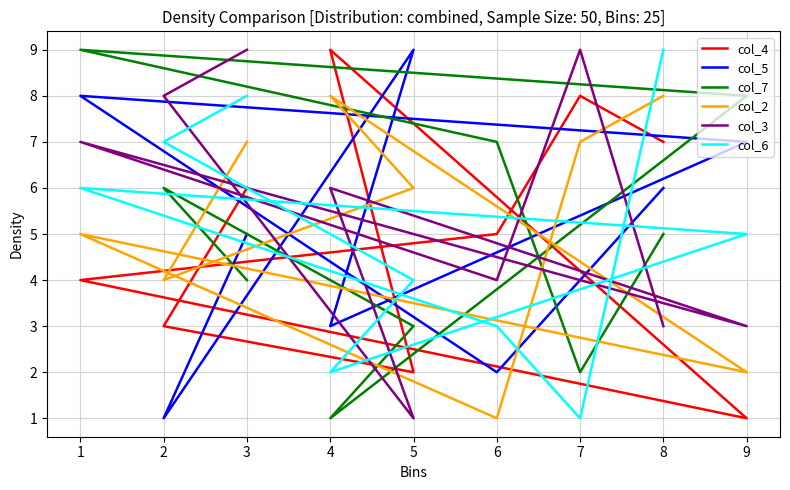

At how many categories does at least one series exceed 5?

9